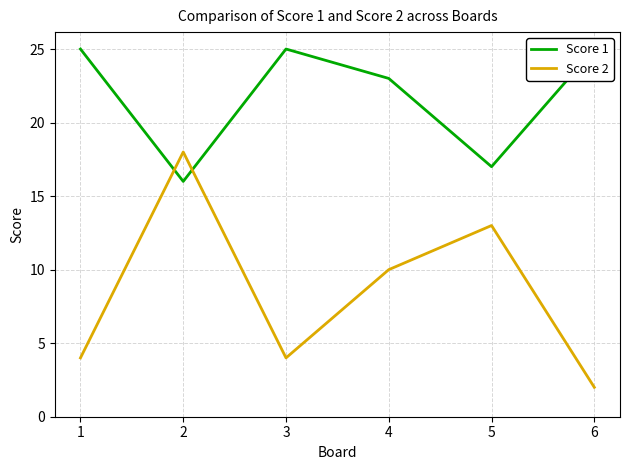

Count the Score 1 values in the range 17 to 25.

5